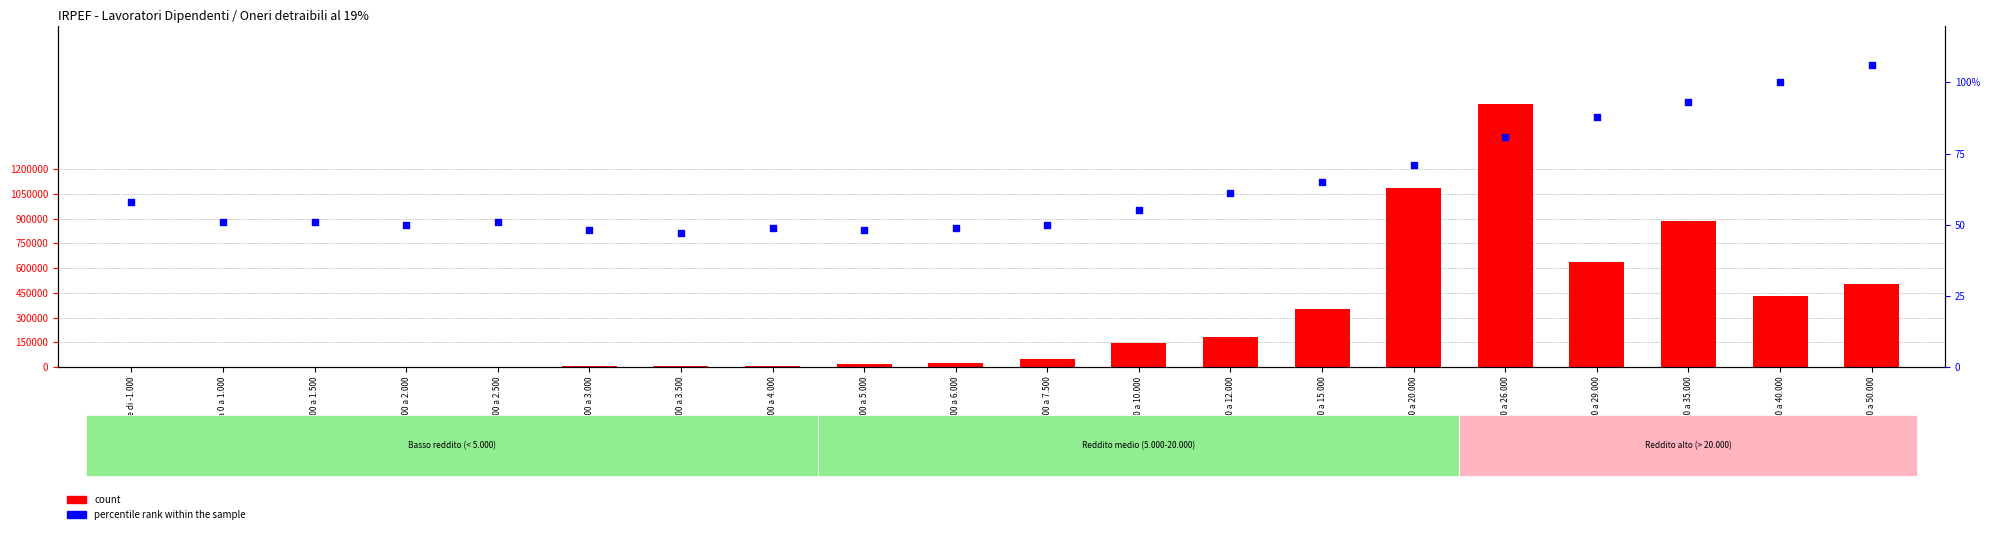

At which category is the sum across all series the highest?

da 20.000 a 26.000